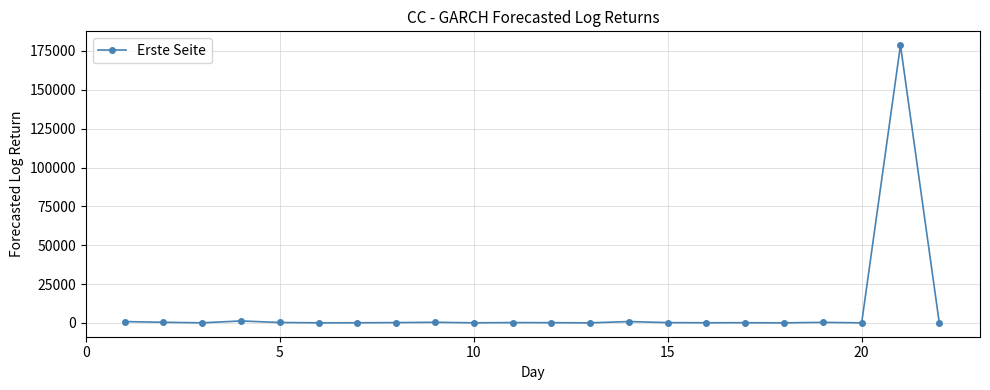

What is the greatest value displayed?

178720